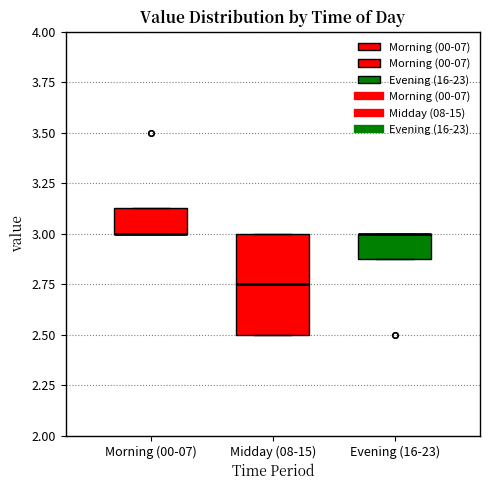

Reading left to right, read every box against the y-axis: the position of its median line, the range the box covers, and the ends of its whiskers. The values are not printed on the chart, so give them approximately, as read against the axis.

Morning (00-07): median 3.00 (drawn on the box's lower edge), box 3.00 to 3.15, whiskers 3.00 to 3.15
Midday (08-15): median 2.75, box 2.50 to 3.00, whiskers 2.50 to 3.00
Evening (16-23): median 3.00 (drawn on the box's upper edge), box 2.90 to 3.00, whiskers 2.90 to 3.00